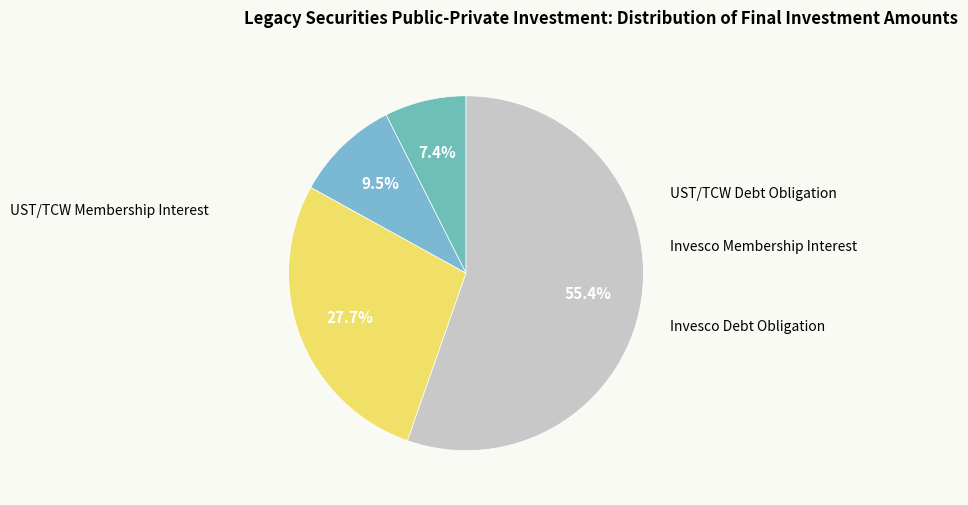

How many slices are in this pie chart?

4